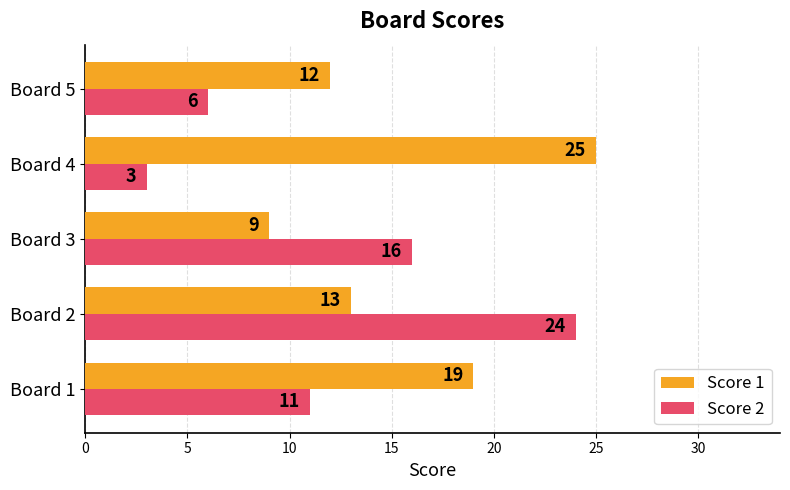

Between Board 1 and Board 5, which series saw the biggest shift?

Score 1